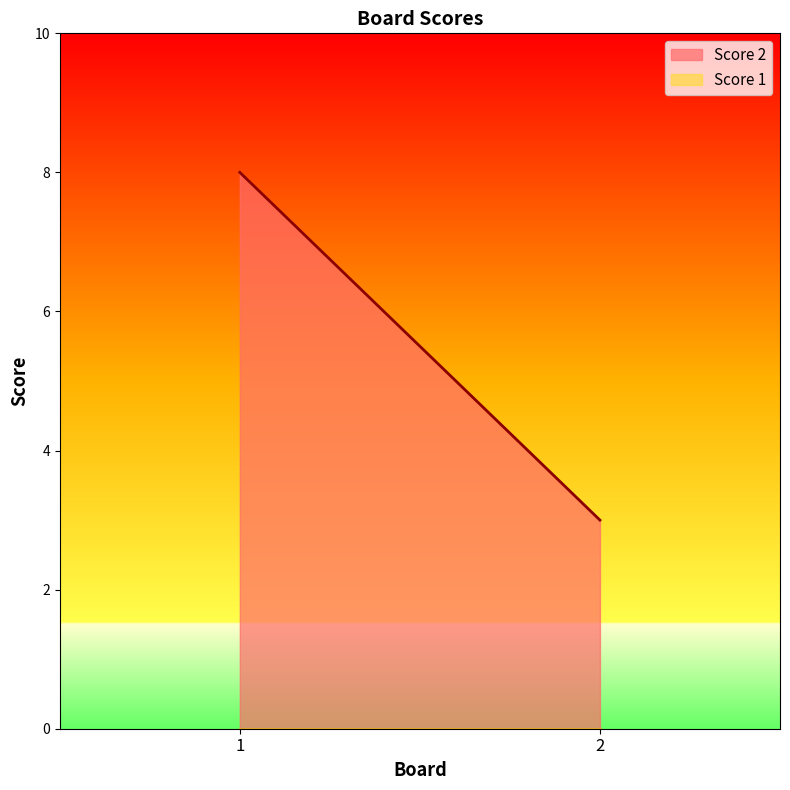

The value of Score 1 at 2 is 0. True or false?

True